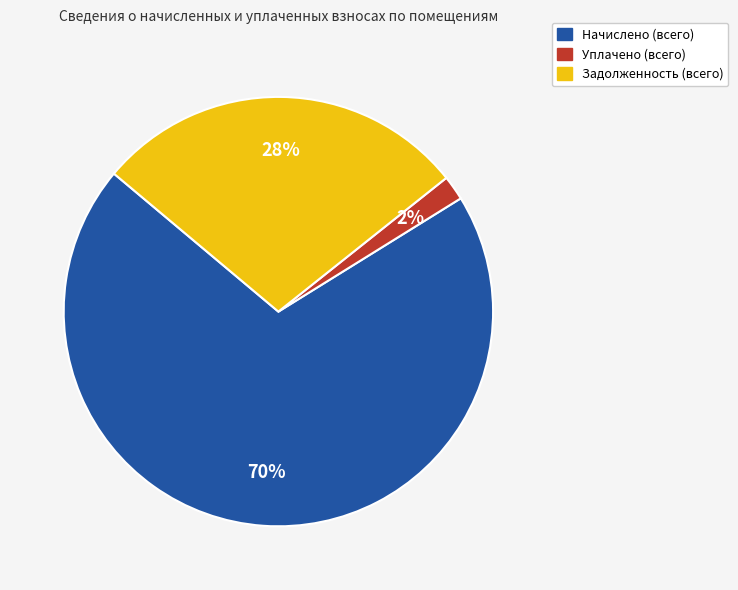

Does any single category account for the majority?

Yes